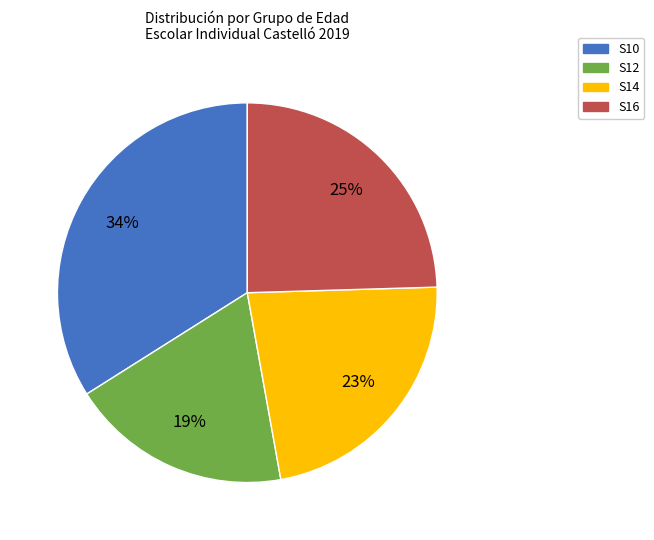

True or false: S12 accounts for 28% of the total.

False